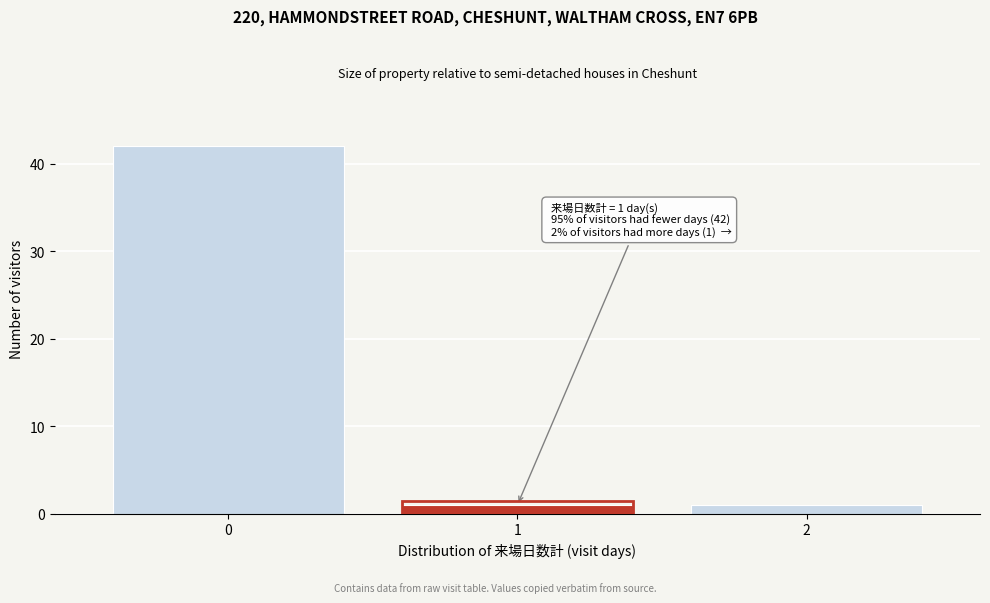

Reading left to right, what are all the values shown in this chart?

42	1	1